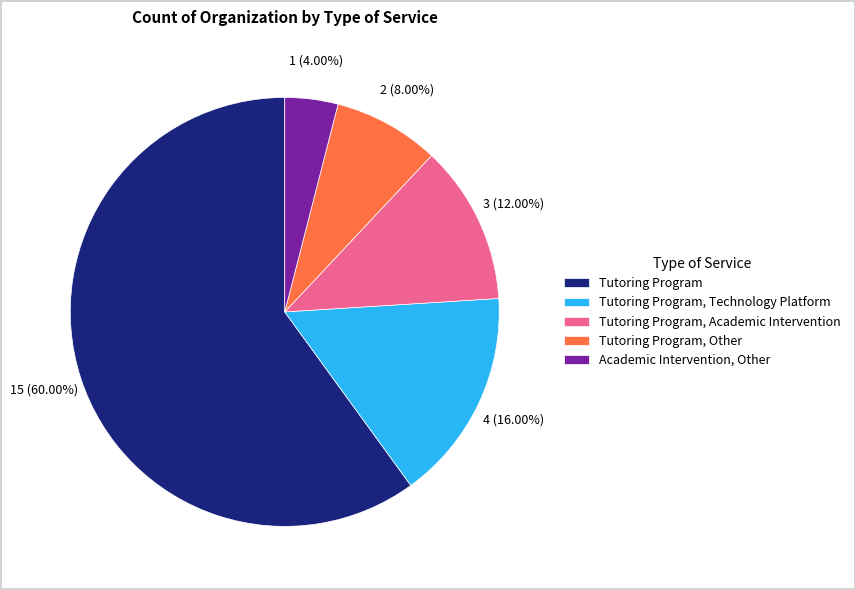

What is the ratio of the value at Tutoring Program, Technology Platform to the value at Tutoring Program, Academic Intervention?

1.3